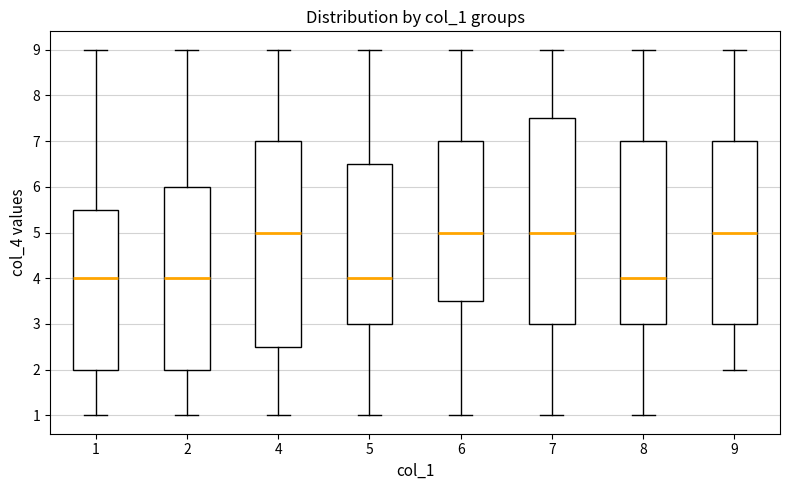

Reading left to right, read every box against the y-axis: the position of its median line, the range the box covers, and the ends of its whiskers. The values are not printed on the chart, so give them approximately, as read against the axis.

1: median 4.0, box 2.0 to 5.5, whiskers 1.0 to 9.0
2: median 4.0, box 2.0 to 6.0, whiskers 1.0 to 9.0
4: median 5.0, box 2.5 to 7.0, whiskers 1.0 to 9.0
5: median 4.0, box 3.0 to 6.5, whiskers 1.0 to 9.0
6: median 5.0, box 3.5 to 7.0, whiskers 1.0 to 9.0
7: median 5.0, box 3.0 to 7.5, whiskers 1.0 to 9.0
8: median 4.0, box 3.0 to 7.0, whiskers 1.0 to 9.0
9: median 5.0, box 3.0 to 7.0, whiskers 2.0 to 9.0